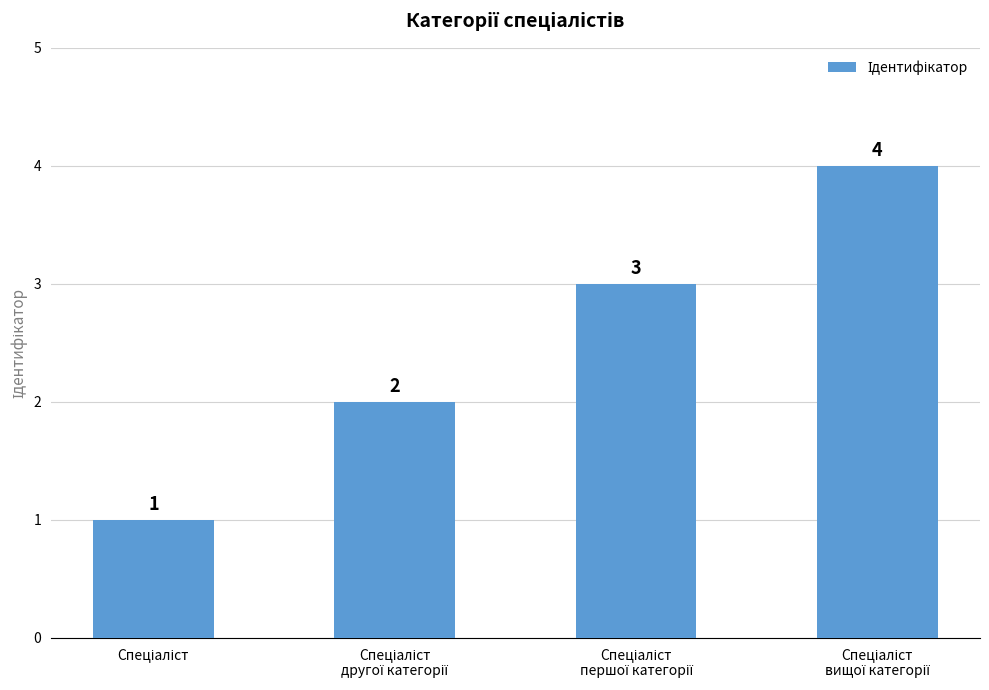

What is the sum of all values?

10